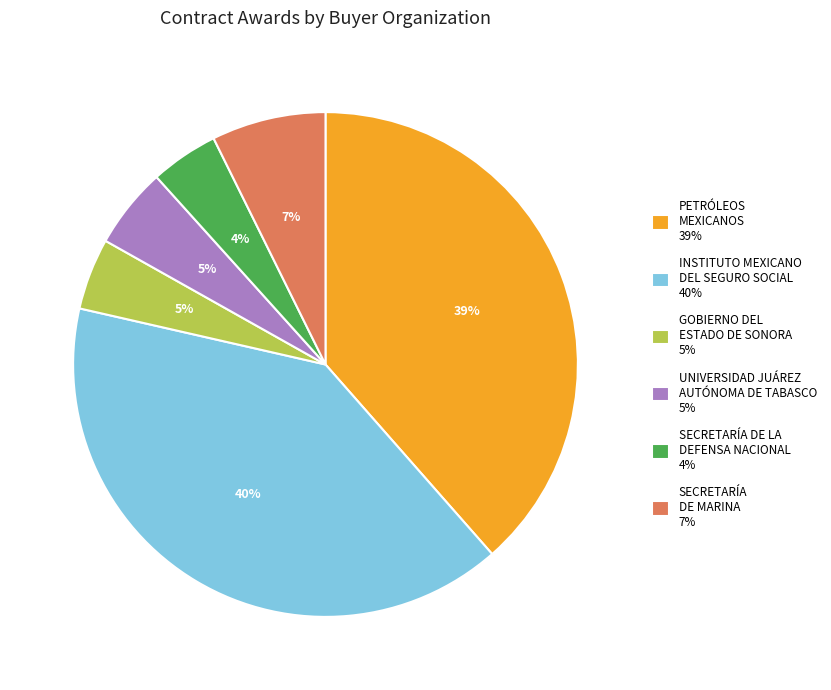

Is it true that UNIVERSIDAD JUÁREZ AUTÓNOMA DE TABASCO is 18% of the pie?

False